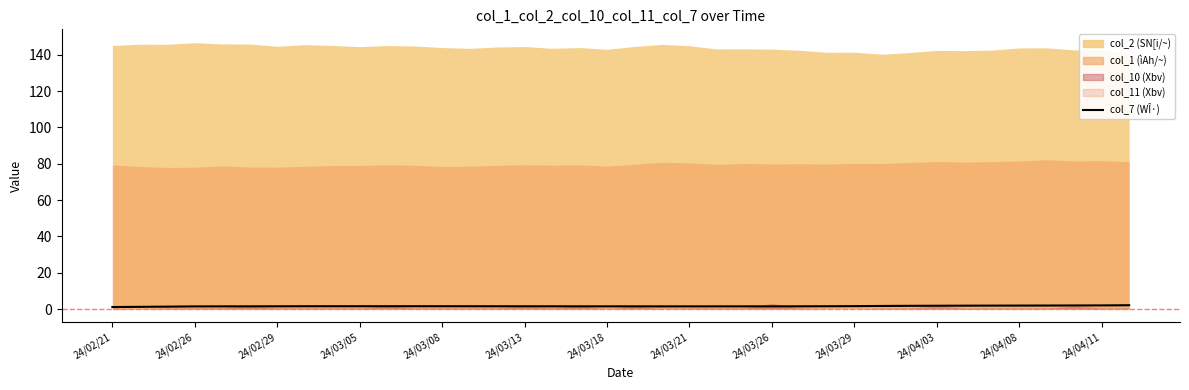

Reading left to right, list all the values displayed in this chart.

1.2	1.3	1.4	1.5	1.5	1.5	1.5	1.6	1.6	1.6	1.6	1.6	1.6	1.6	1.6	1.6	1.5	1.5	1.5	1.5	1.5	1.5	1.5	1.5	1.5	1.5	1.6	1.6	1.7	1.8	1.9	1.9	1.9	1.9	2.0	2.0	2.0	2.1